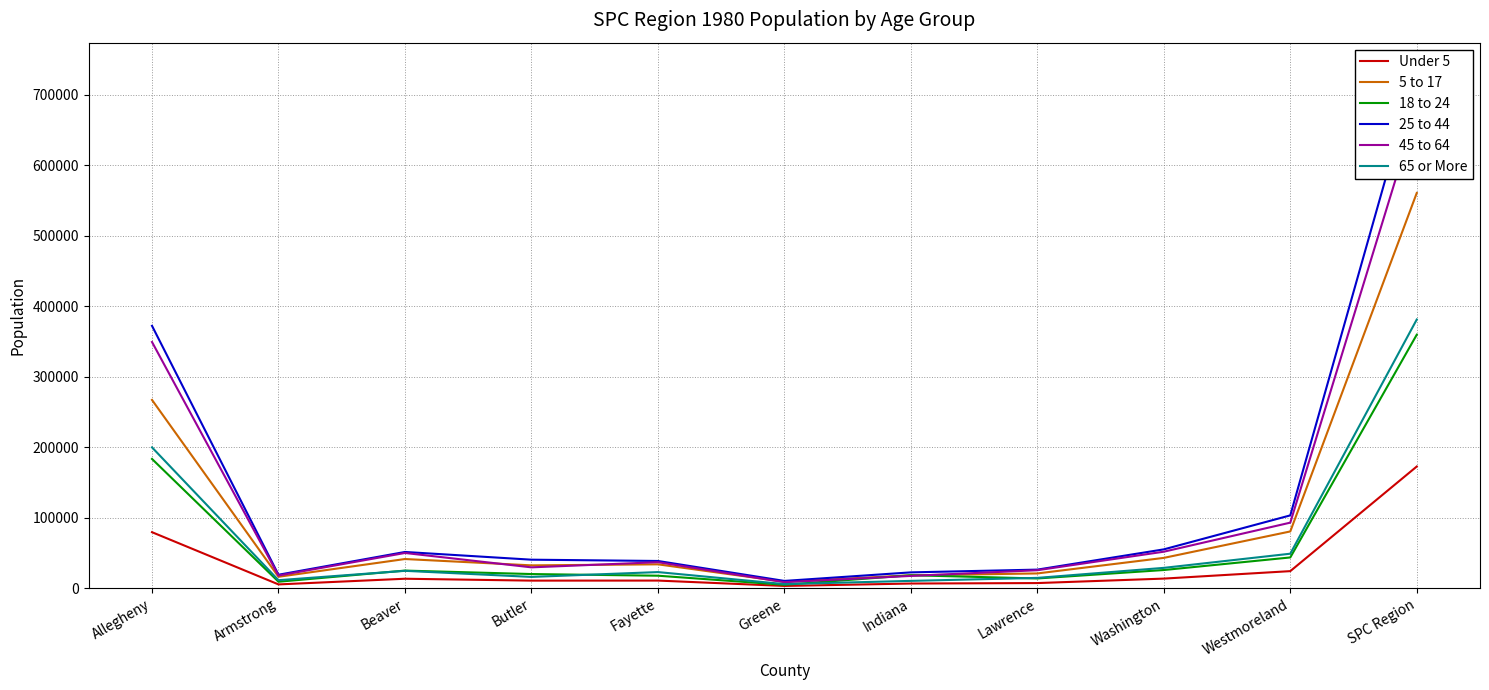

How many distinct data groups are displayed?

6